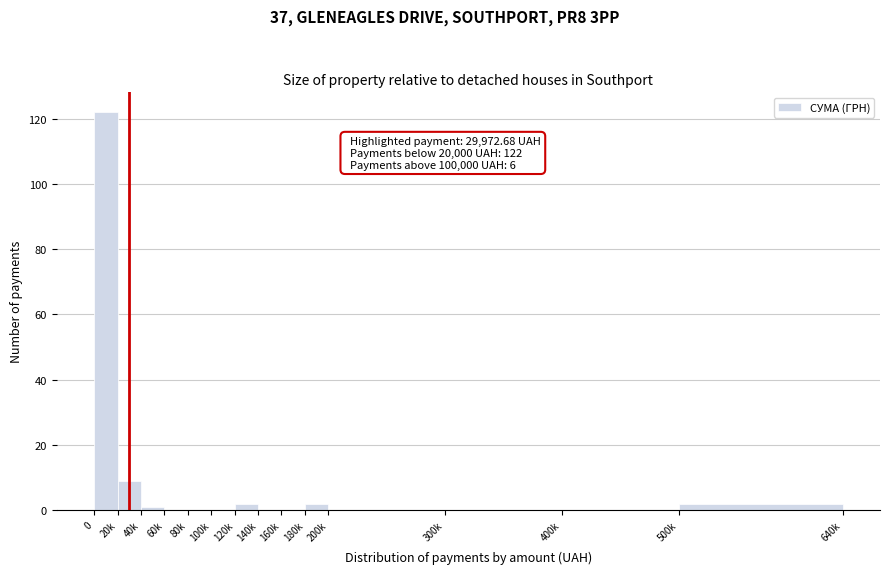

Reading left to right, extract all data points from this chart.

0=122	20k=9	40k=1	60k=0	80k=0	100k=0	120k=2	140k=0	160k=0	180k=2	200k=0	300k=0	400k=0	500k=2